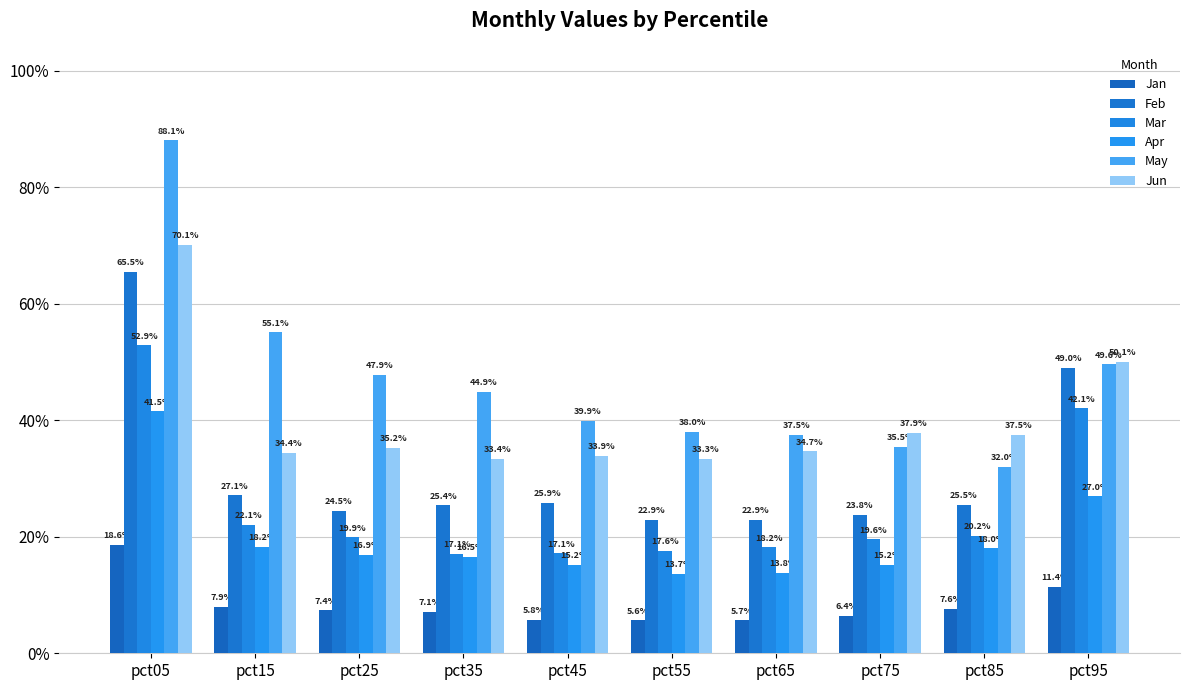

How many bars are there in total?

60